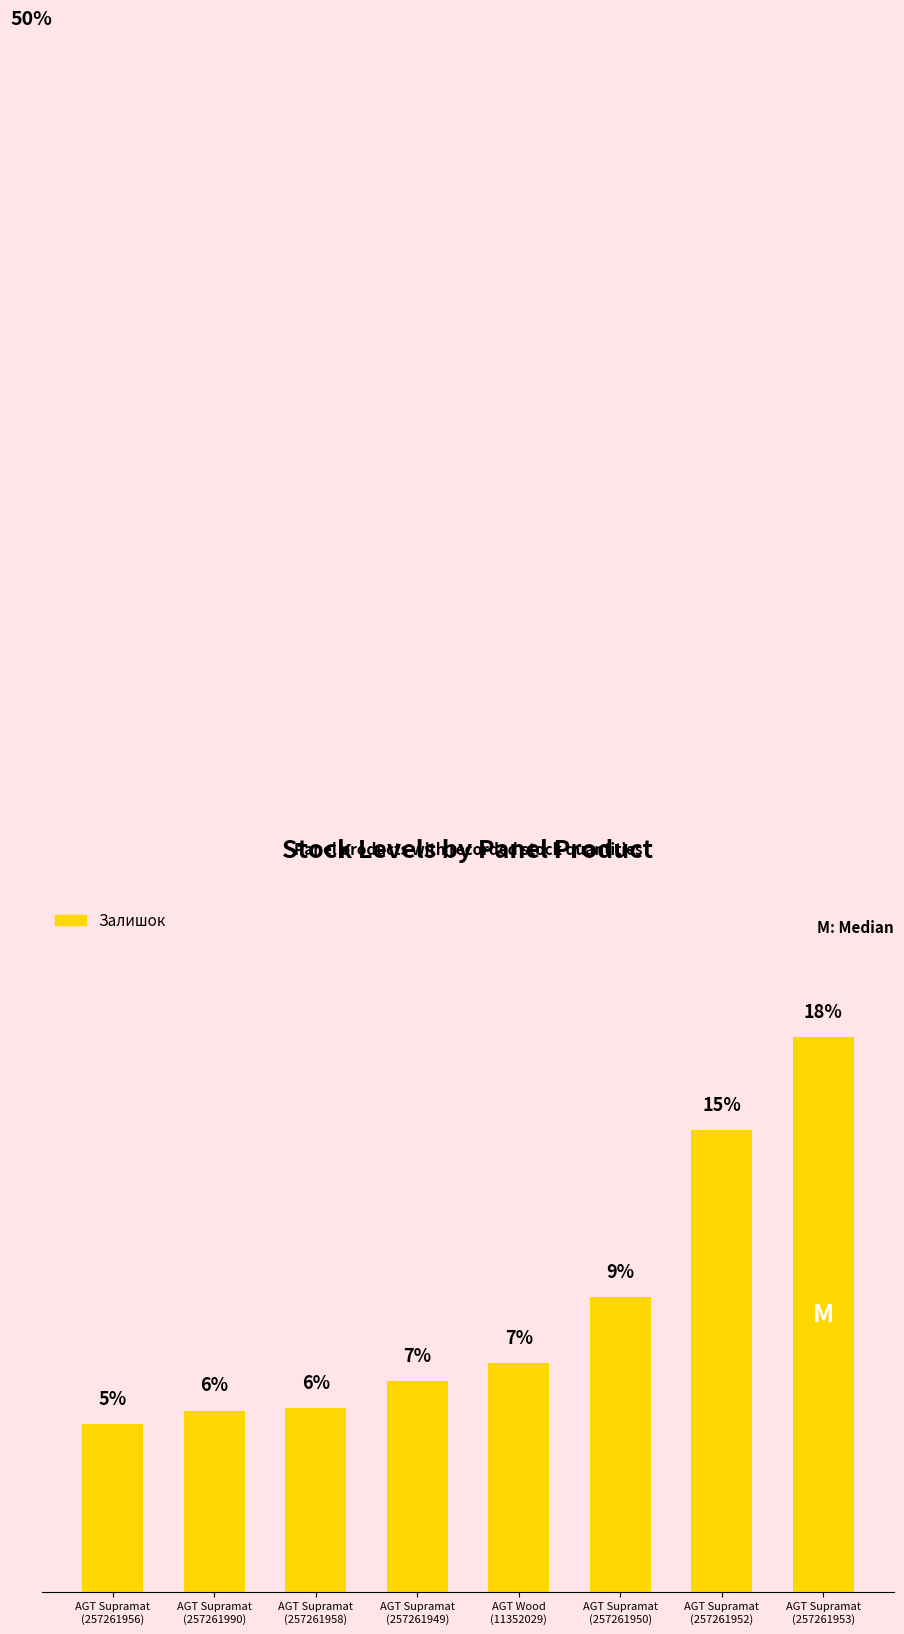

Between AGT Wood
(11352029) and AGT Supramat
(257261949), which is larger?

AGT Wood
(11352029)